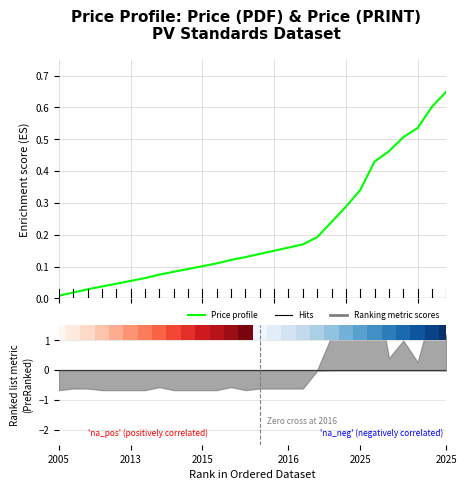

What is the value of the 25th point from the left?

0.5